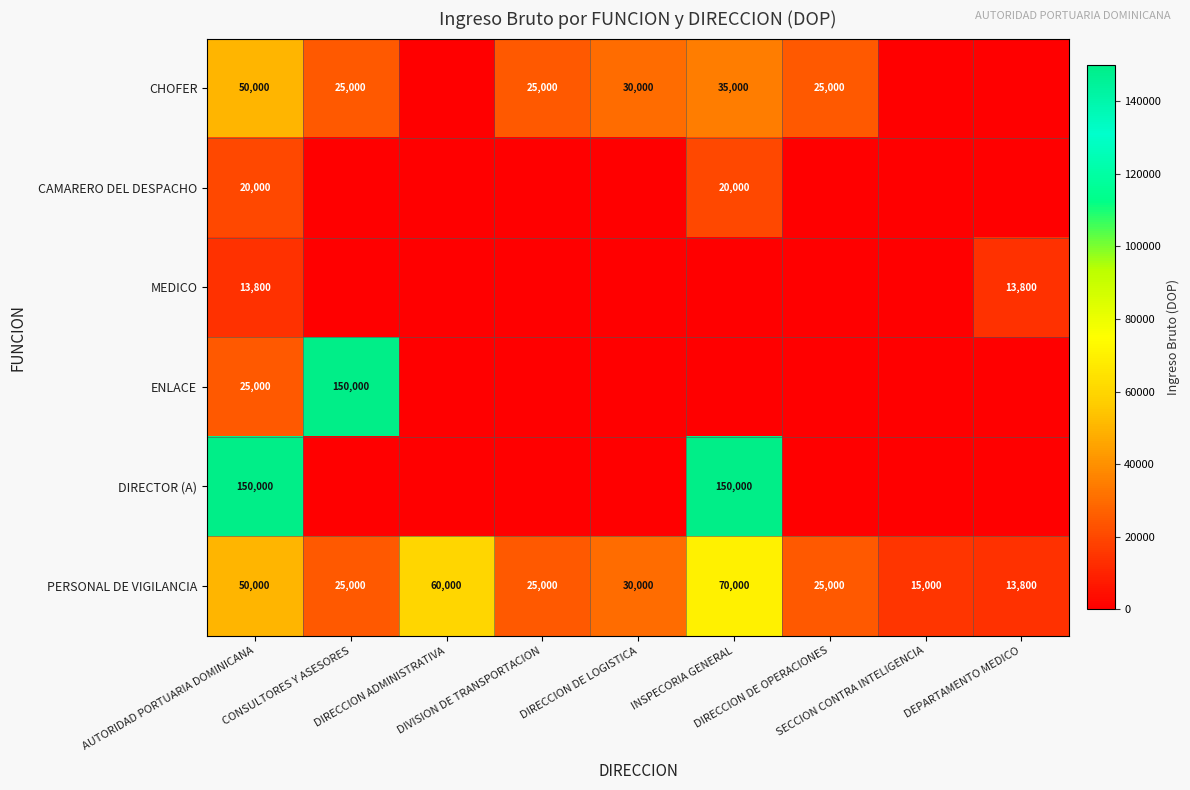

What is the maximum value for PERSONAL DE VIGILANCIA?

70000